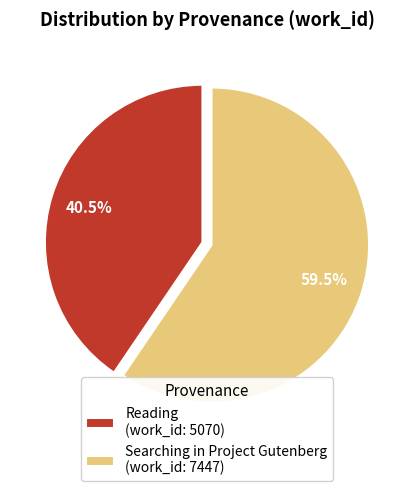

What portion of the pie excludes Searching in Project Gutenberg (work_id: 7447)?

40.5%